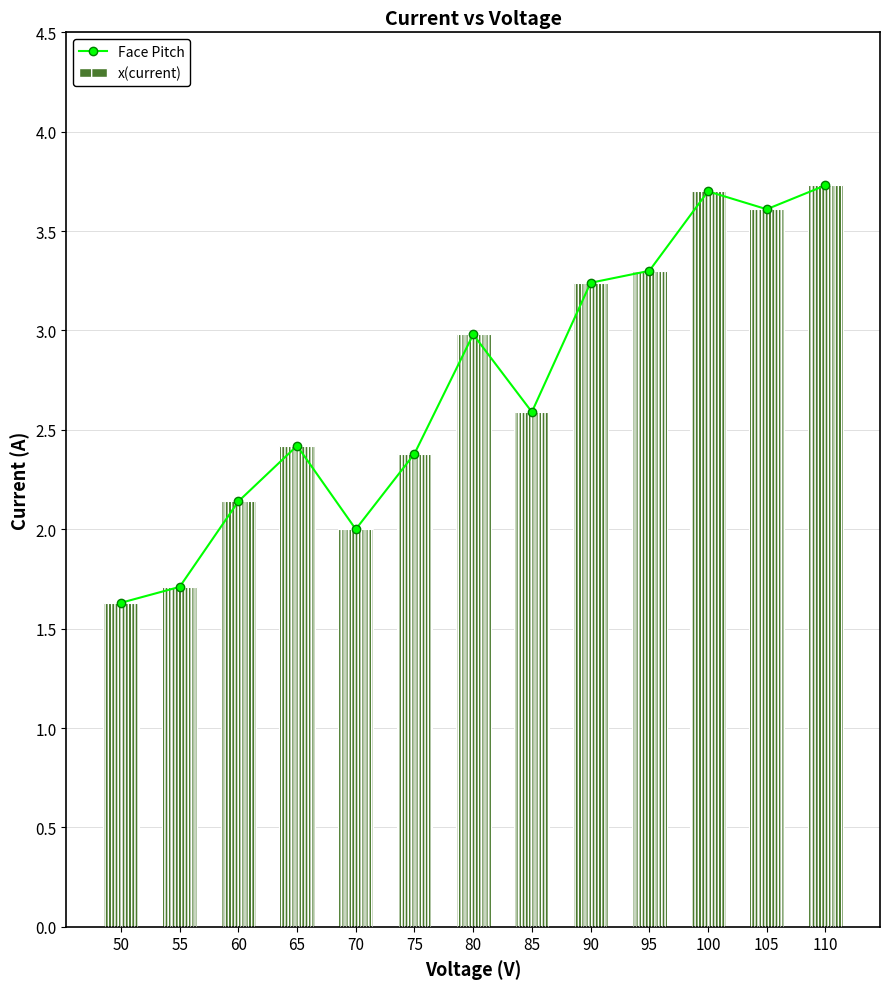

What is the average value of the x(current) series?

2.7